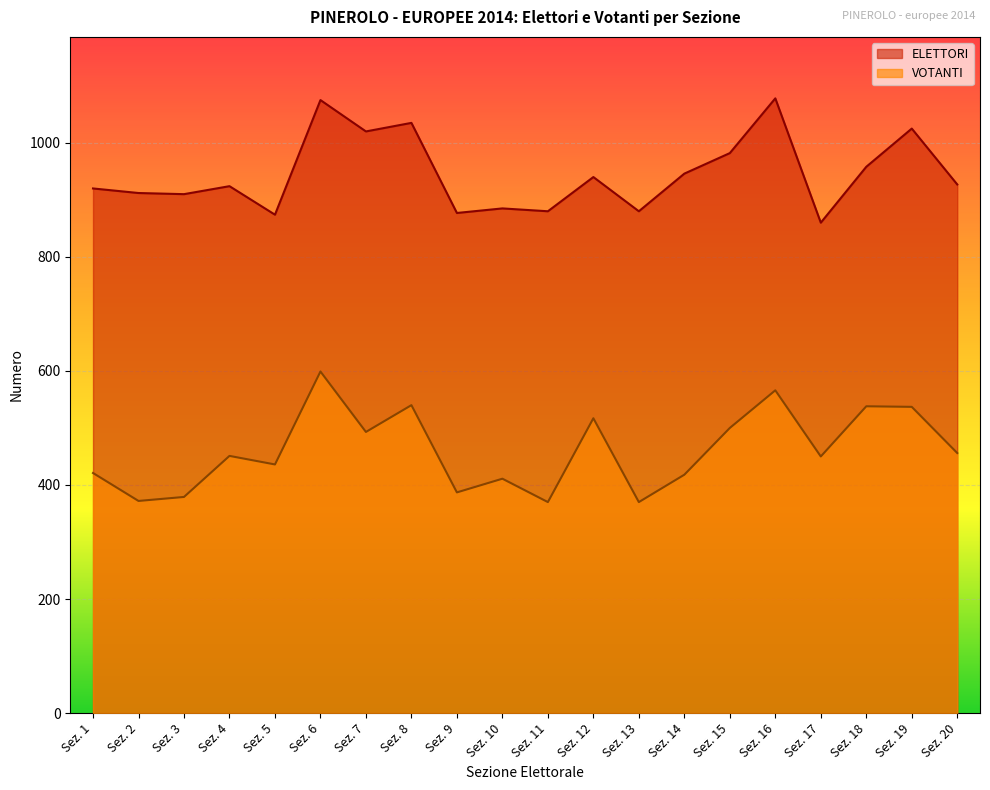

Which category has the lowest value in the ELETTORI series?

Sez. 17